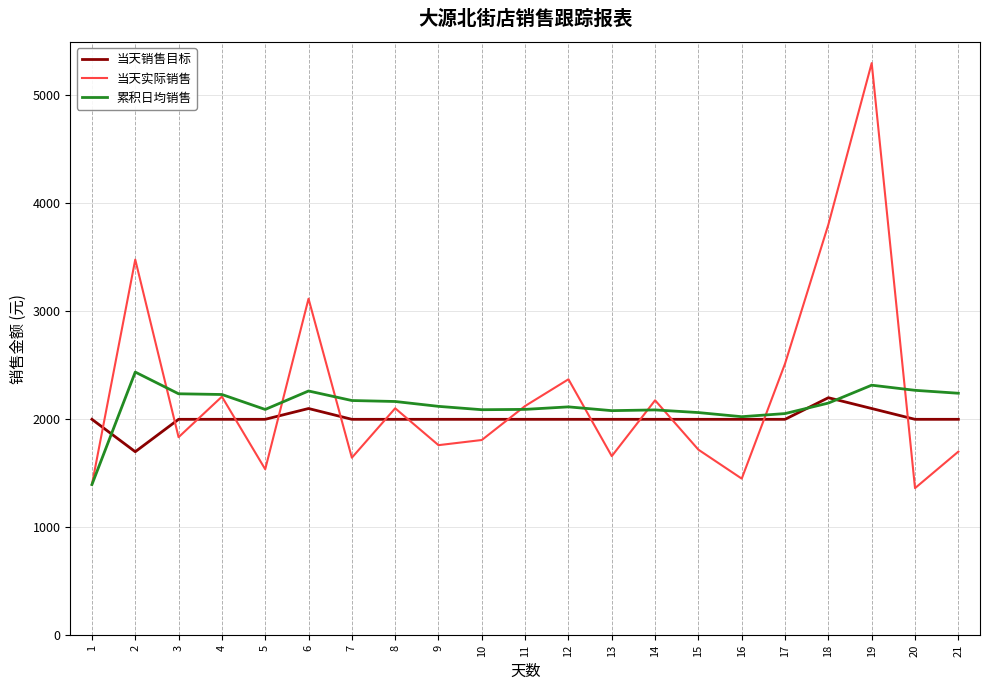

What is the total value across all series at 5?

5629.0